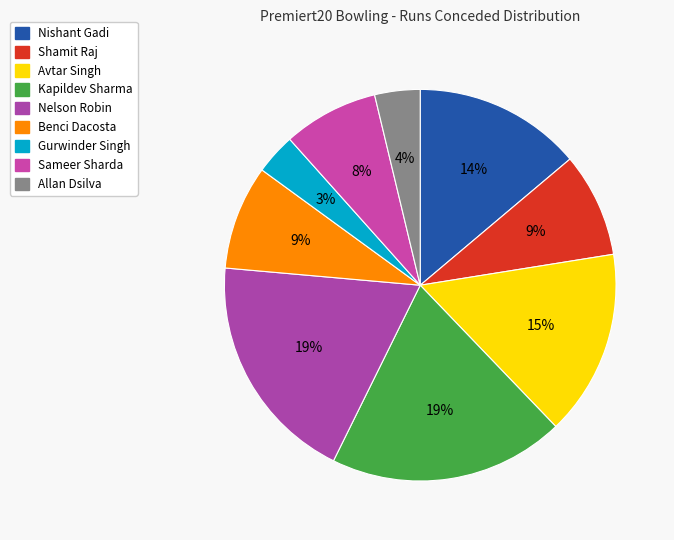

Count the number of slices in the pie.

9